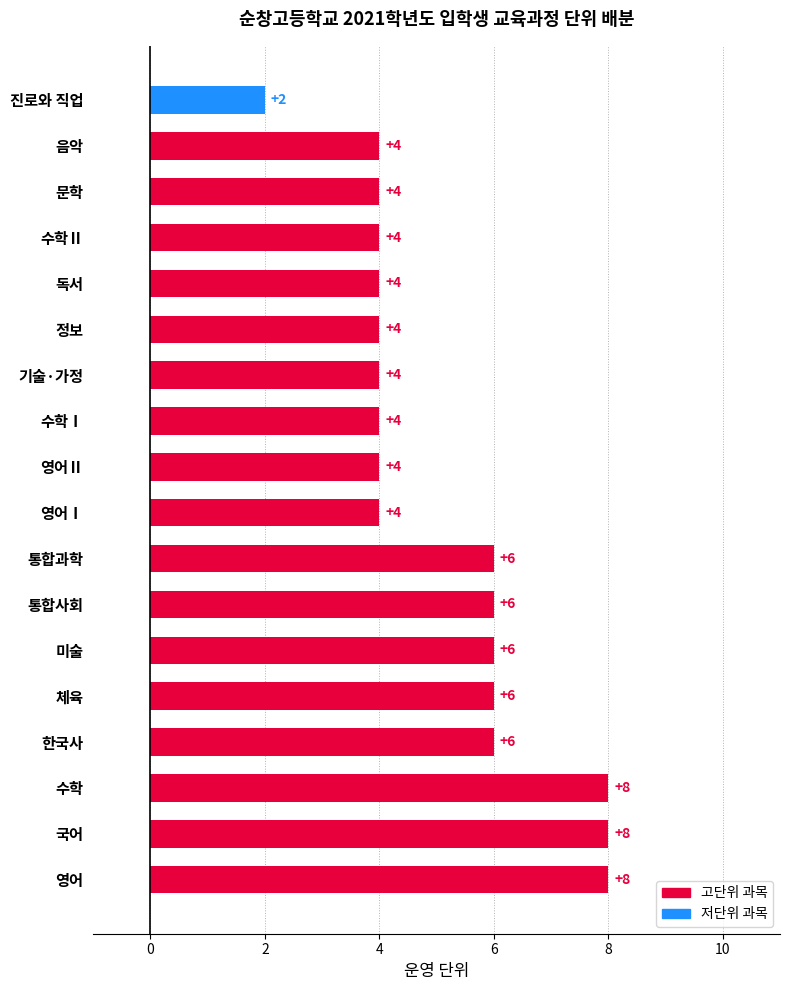

How many bars are there in total?

18